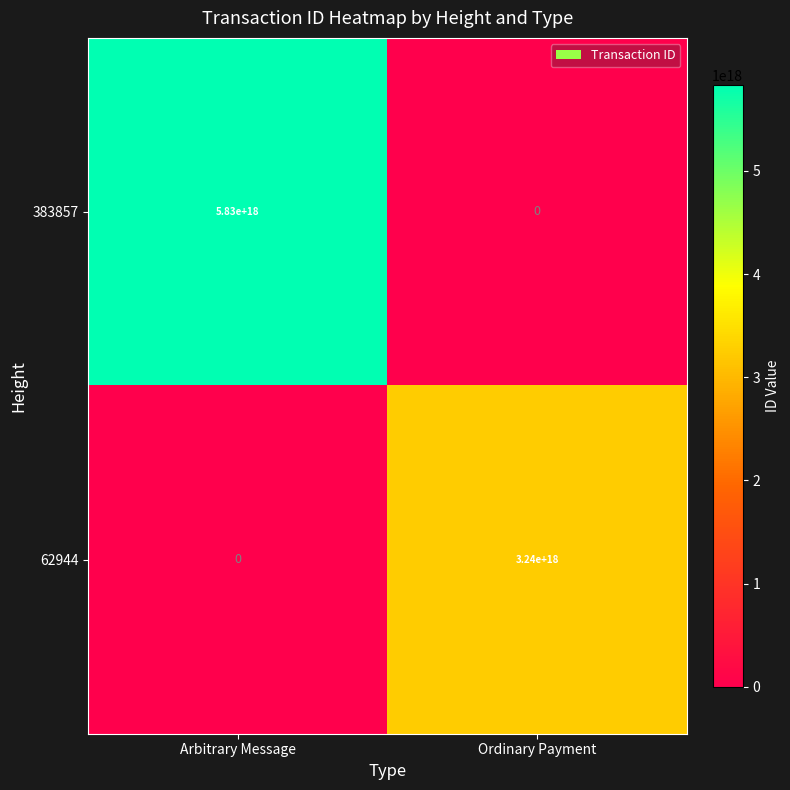

Which category has the highest value across all series?

Arbitrary Message